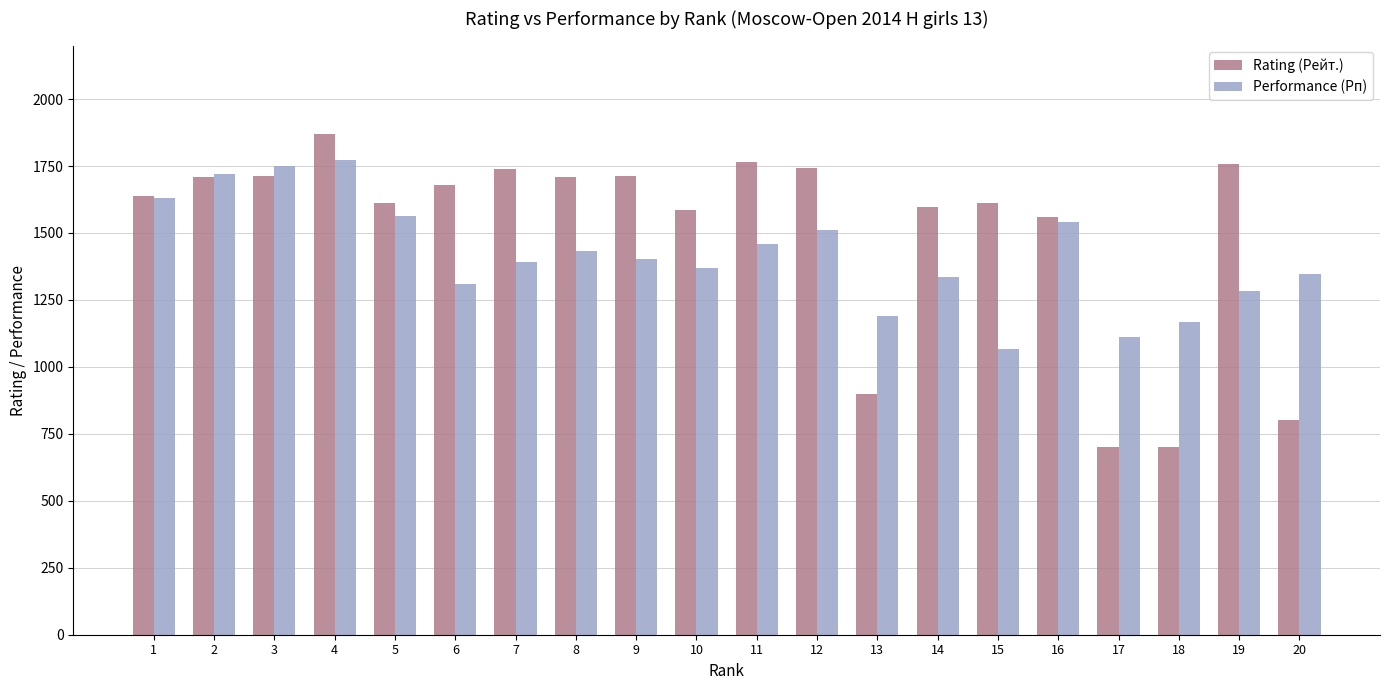

What is the total value across all series at 5?

3176